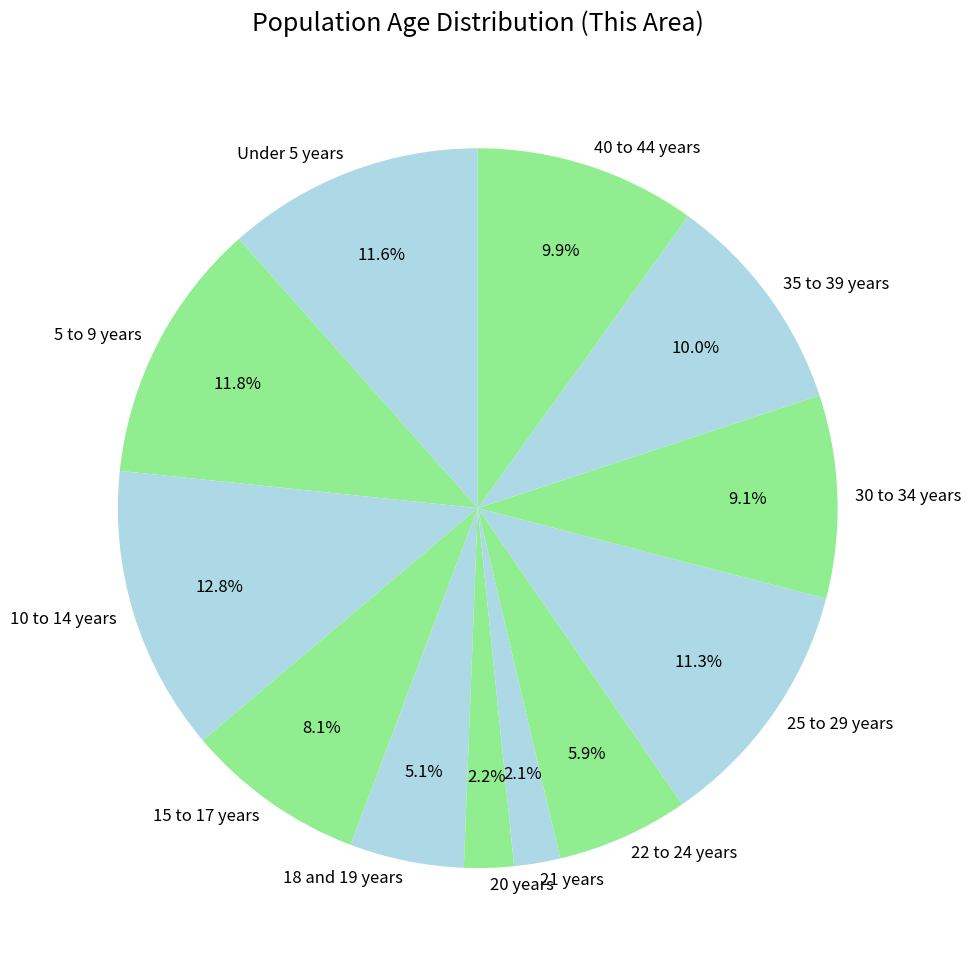

What is the ratio of the value at 30 to 34 years to the value at 20 years?

4.1